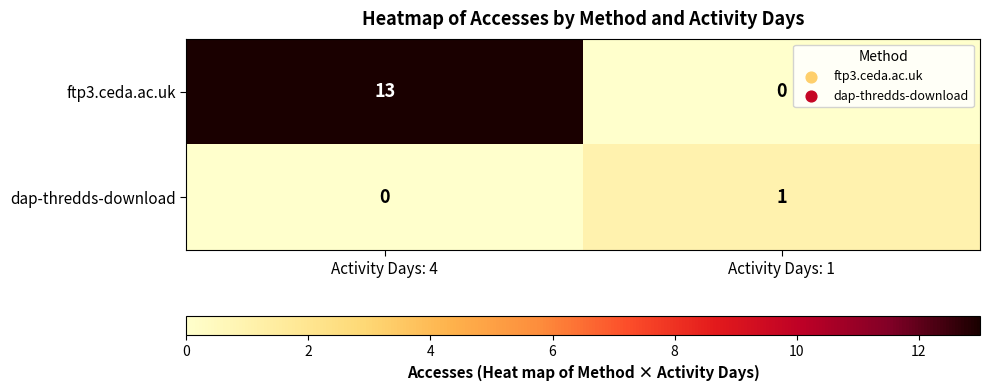

Rank the series by their average value, from lowest to highest.

dap-thredds-download, ftp3.ceda.ac.uk